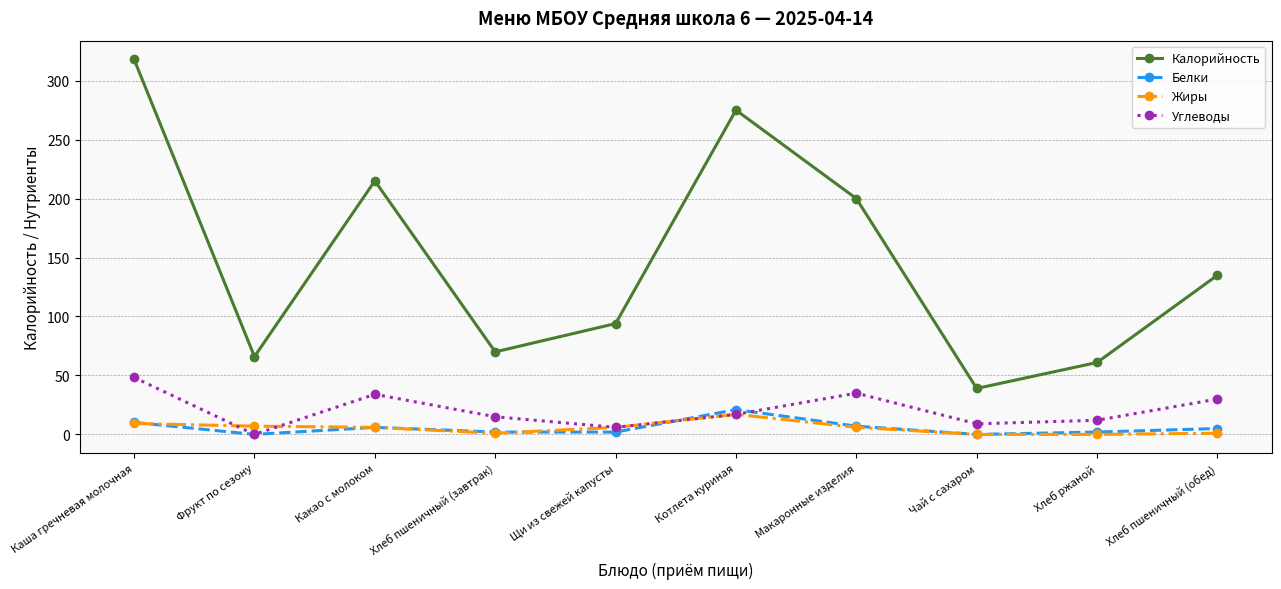

How many interior local peaks does the Углеводы series have?

2